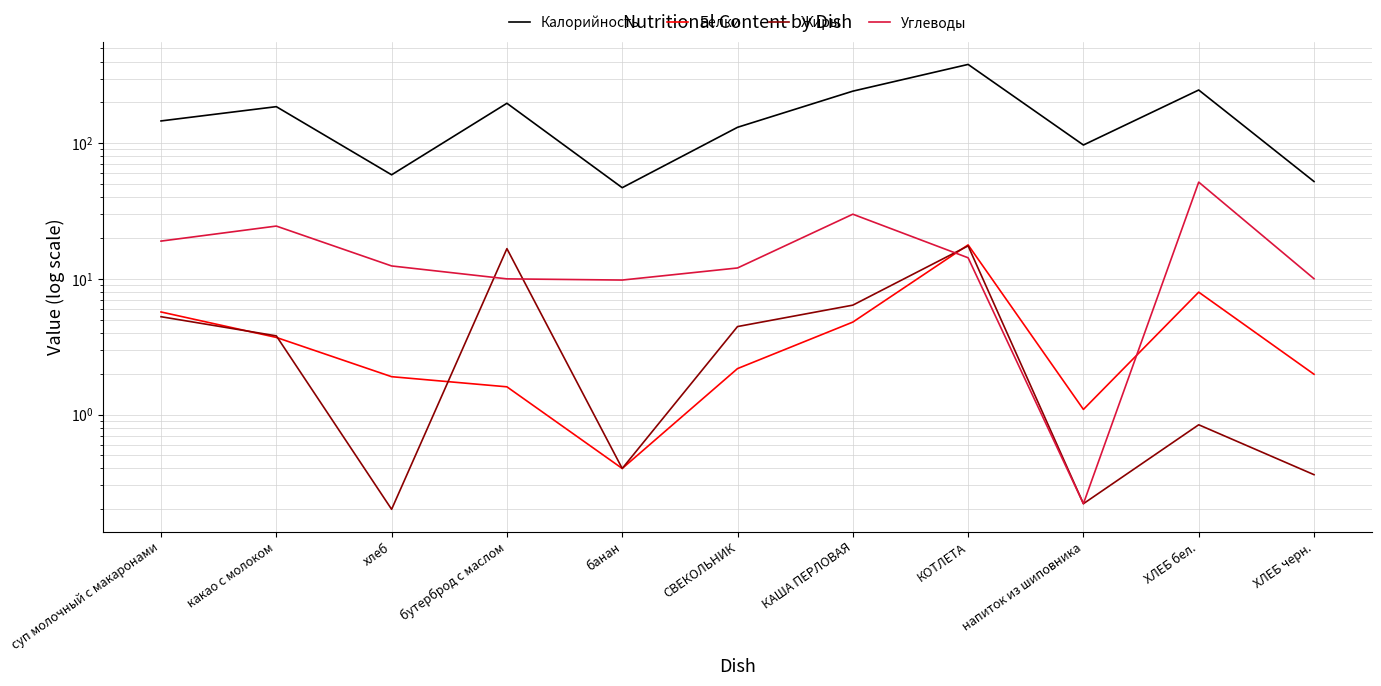

What is the difference between the second highest and second lowest values in the Белки series?

6.9